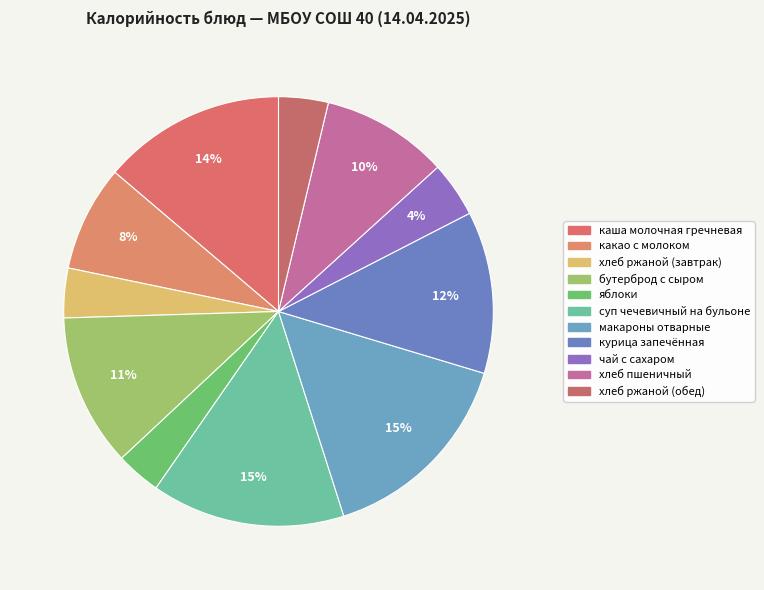

Does any single category account for the majority?

No